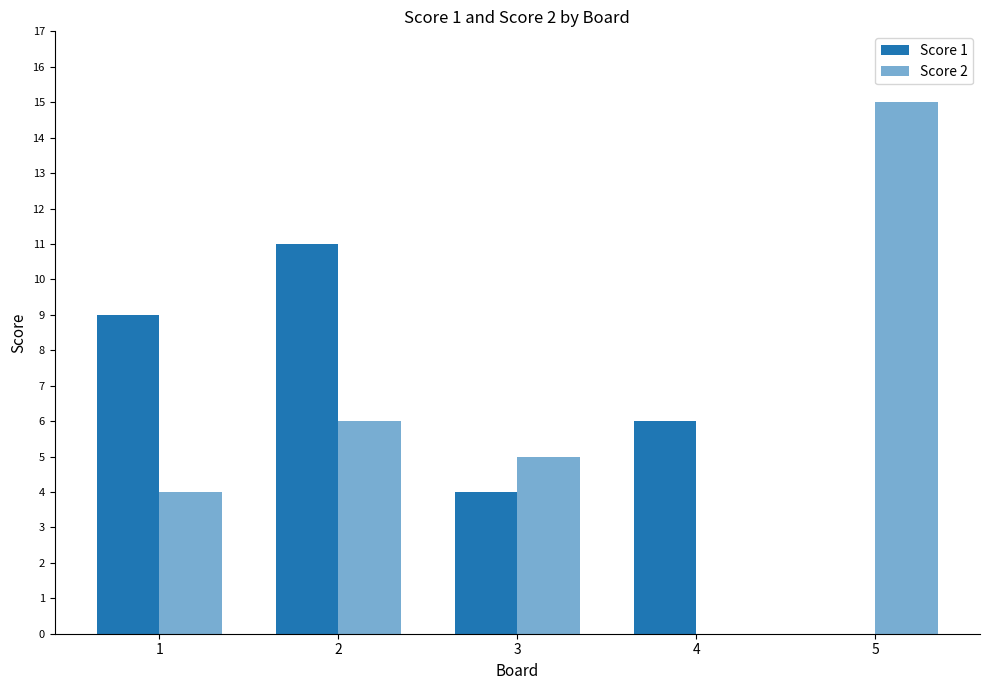

Are the bars horizontal?

No